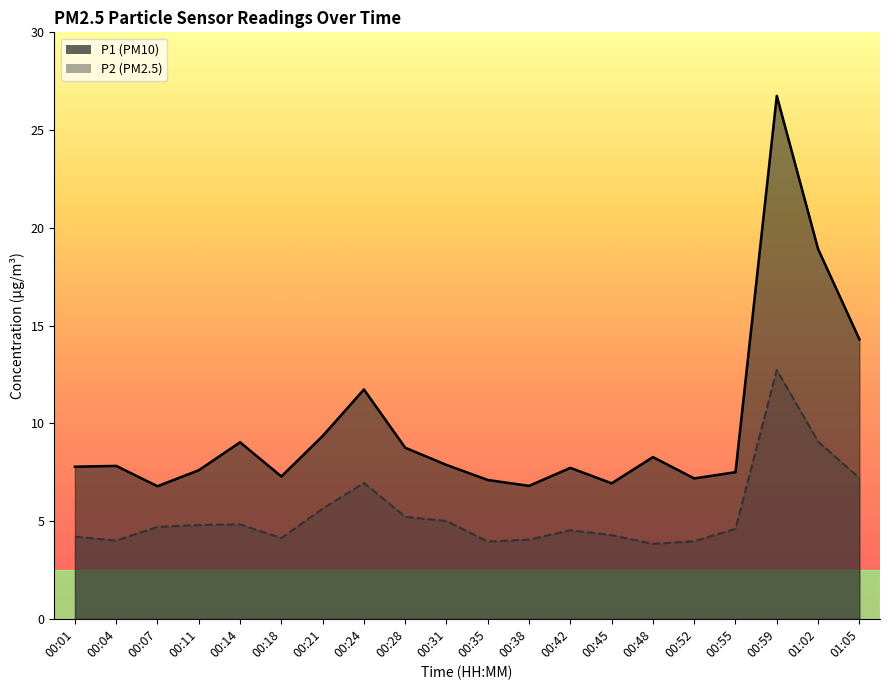

Rank the series at 00:35 from lowest to highest value.

P2, P1